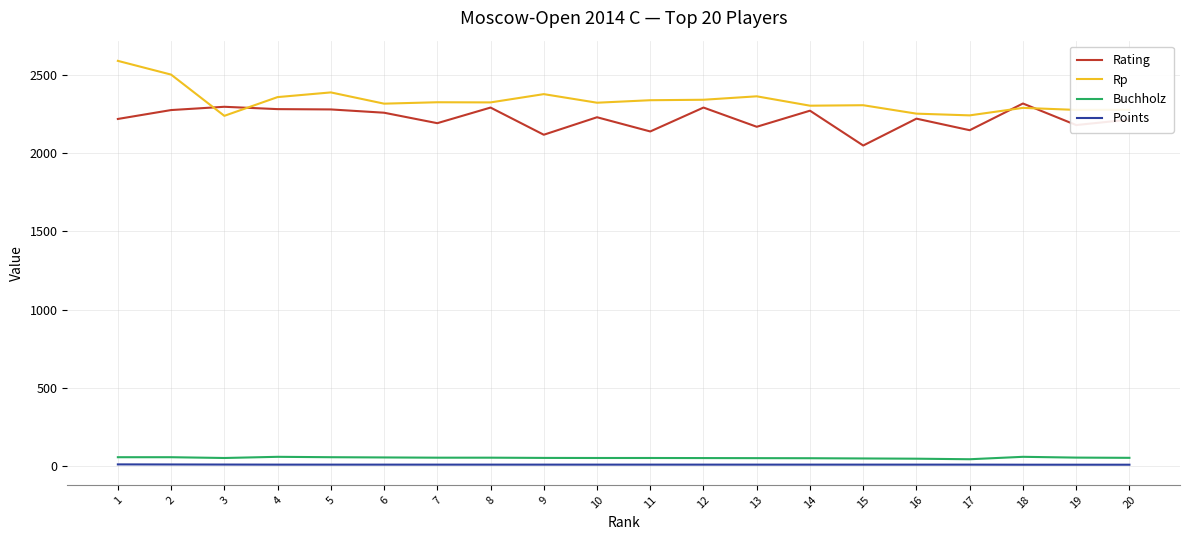

What is the difference between the highest and lowest values at 4?

2353.0